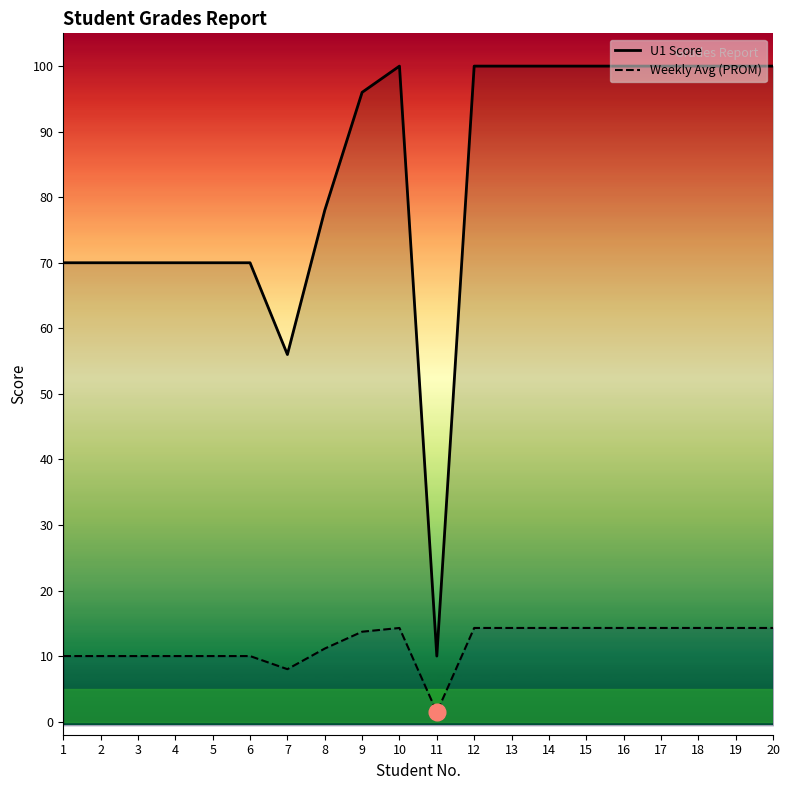

How many interior local valleys does the PROM. (col_16) series have?

2